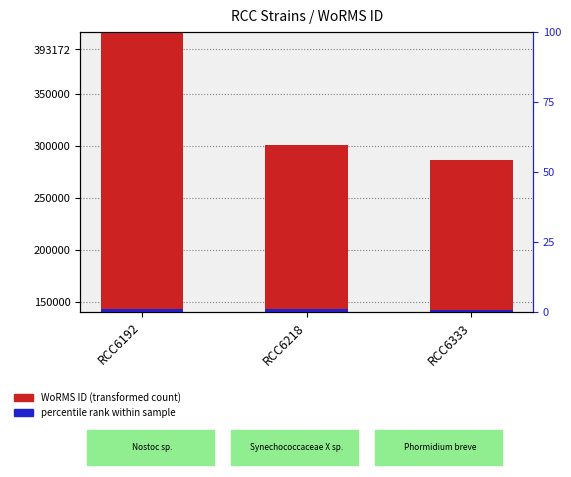

Is the value of WoRMS ID at RCC6218 greater than the value of accent (class rank) at RCC6218?

Yes